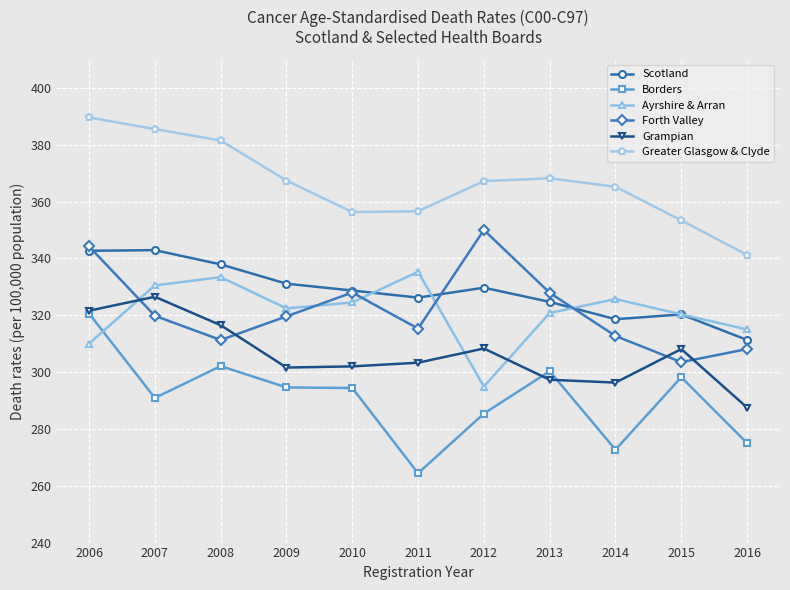

What is the spread (max minus min) of values at 2011?

92.2